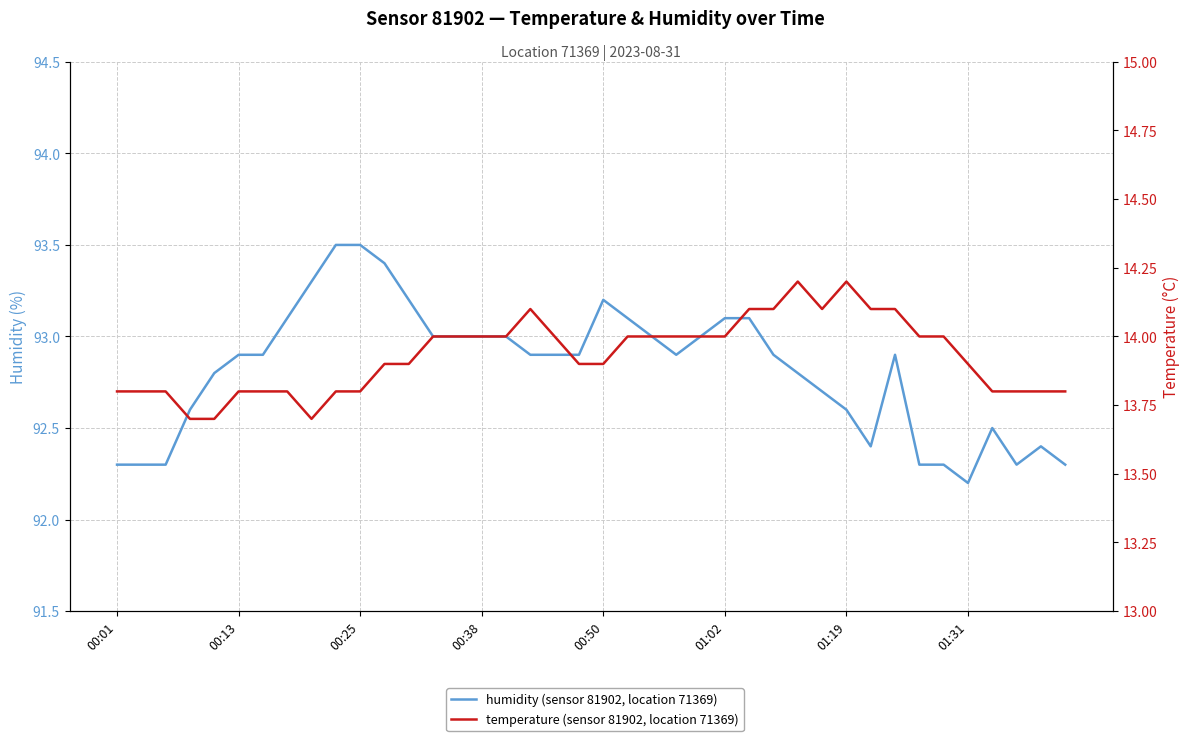

Is it true that temperature equals 24.1 at 12?

False